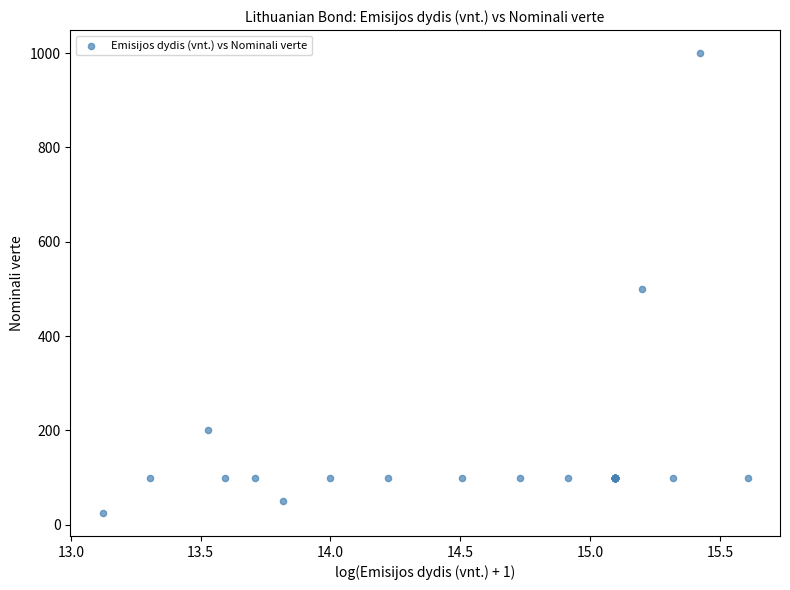

What Y value in the scatter plot is closest to 512?

500